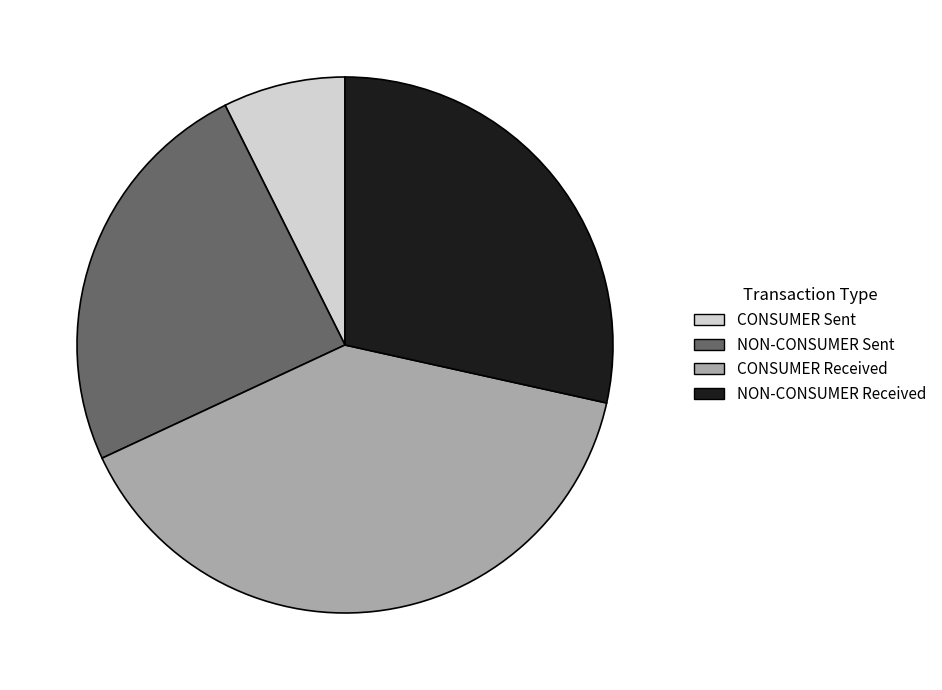

Which has a higher value, CONSUMER Sent or NON-CONSUMER Received?

NON-CONSUMER Received